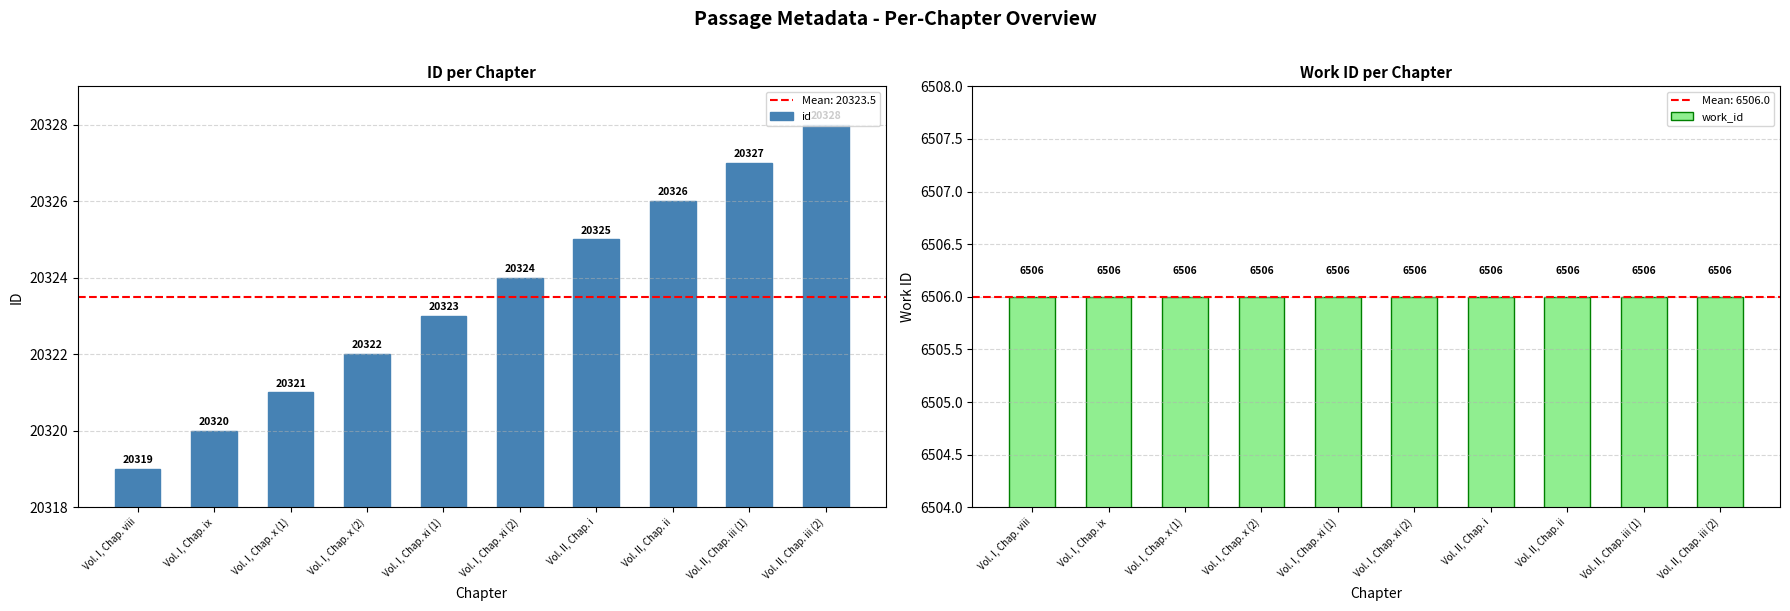

Reading left to right, list all the values displayed in this chart.

id: Vol. I, Chap. viii=20319	Vol. I, Chap. ix=20320	Vol. I, Chap. x (1)=20321	Vol. I, Chap. x (2)=20322	Vol. I, Chap. xi (1)=20323	Vol. I, Chap. xi (2)=20324	Vol. II, Chap. i=20325	Vol. II, Chap. ii=20326	Vol. II, Chap. iii (1)=20327	Vol. II, Chap. iii (2)=20328
work_id: Vol. I, Chap. viii=6506	Vol. I, Chap. ix=6506	Vol. I, Chap. x (1)=6506	Vol. I, Chap. x (2)=6506	Vol. I, Chap. xi (1)=6506	Vol. I, Chap. xi (2)=6506	Vol. II, Chap. i=6506	Vol. II, Chap. ii=6506	Vol. II, Chap. iii (1)=6506	Vol. II, Chap. iii (2)=6506